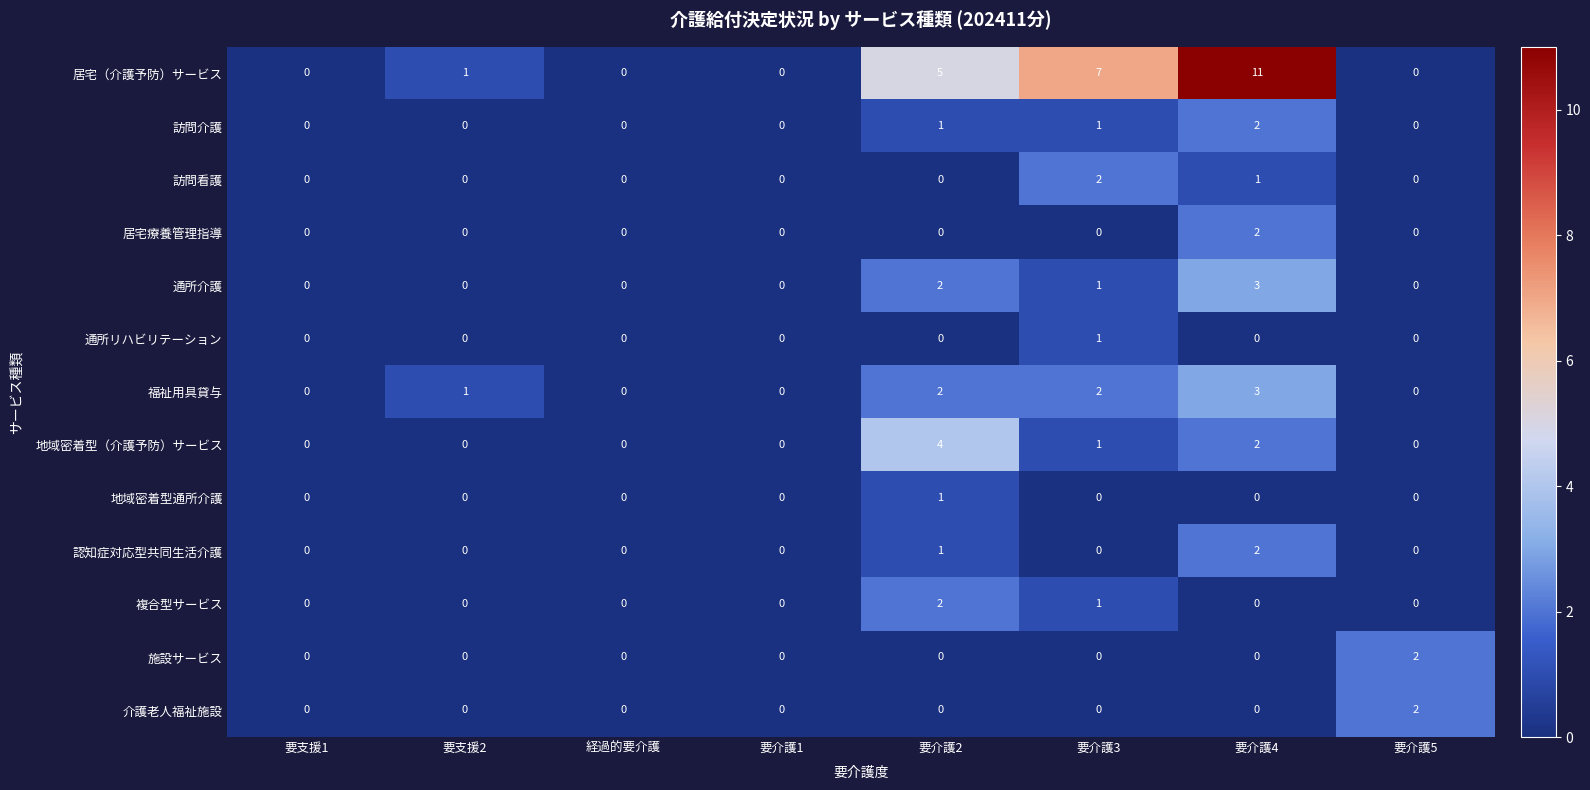

Count the 訪問介護 values in the range 0 to 1.

7